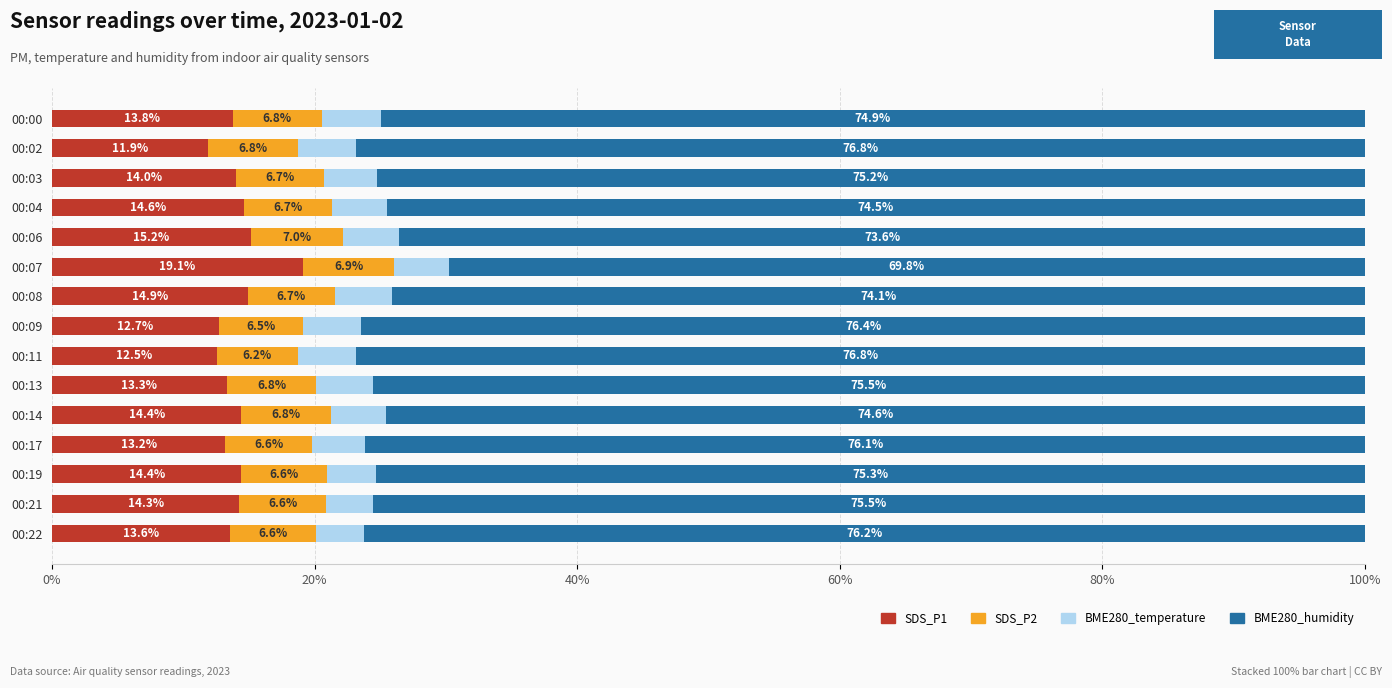

How many data points in SDS_P1 are above 14?

8